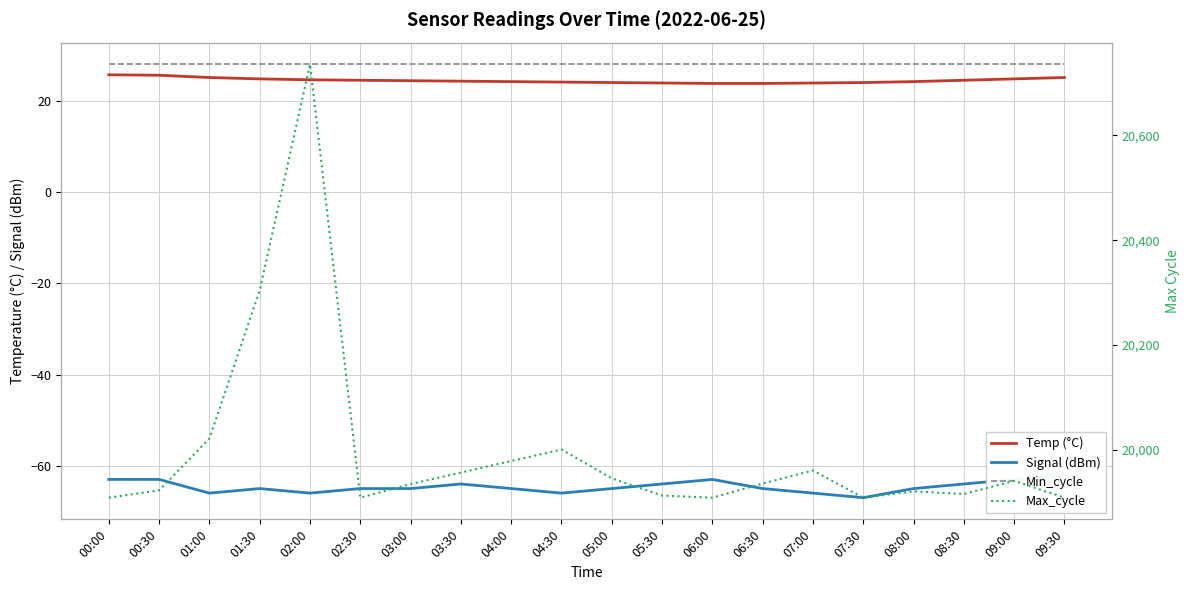

At which category does Max_cycle reach its first local peak?

02:00